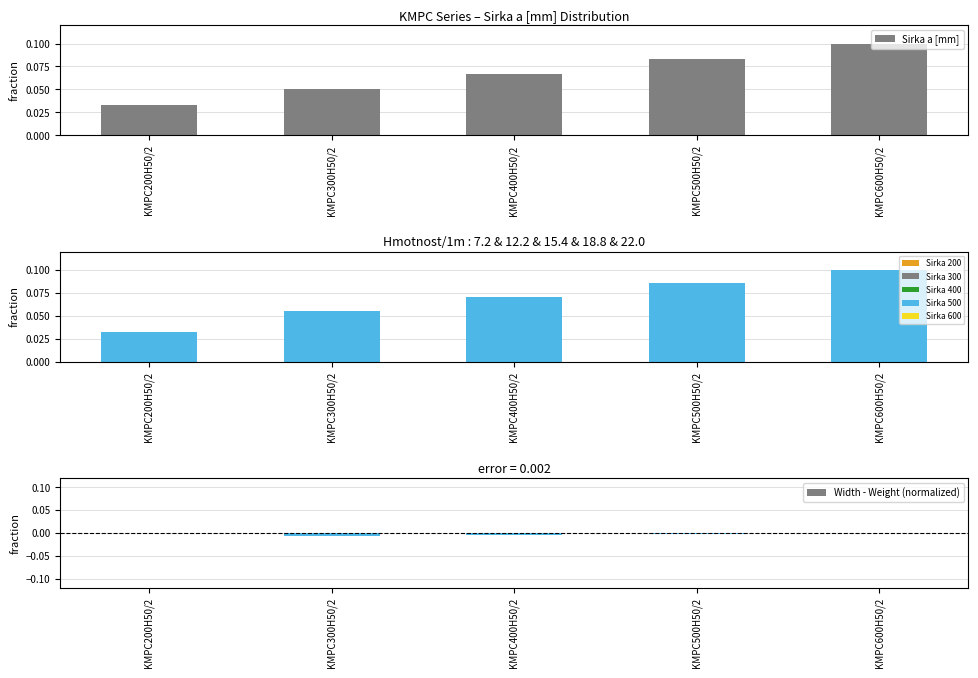

Reading left to right, list all the values displayed in this chart.

Sirka a [mm]: KMPC200H50/2=0.0	KMPC300H50/2=0.1	KMPC400H50/2=0.1	KMPC500H50/2=0.1	KMPC600H50/2=0.1
Hmotnost/1m: KMPC200H50/2=0.0	KMPC300H50/2=0.1	KMPC400H50/2=0.1	KMPC500H50/2=0.1	KMPC600H50/2=0.1
Width - Weight (normalized): KMPC200H50/2=0.0	KMPC300H50/2=-0.0	KMPC400H50/2=-0.0	KMPC500H50/2=-0.0	KMPC600H50/2=0.0